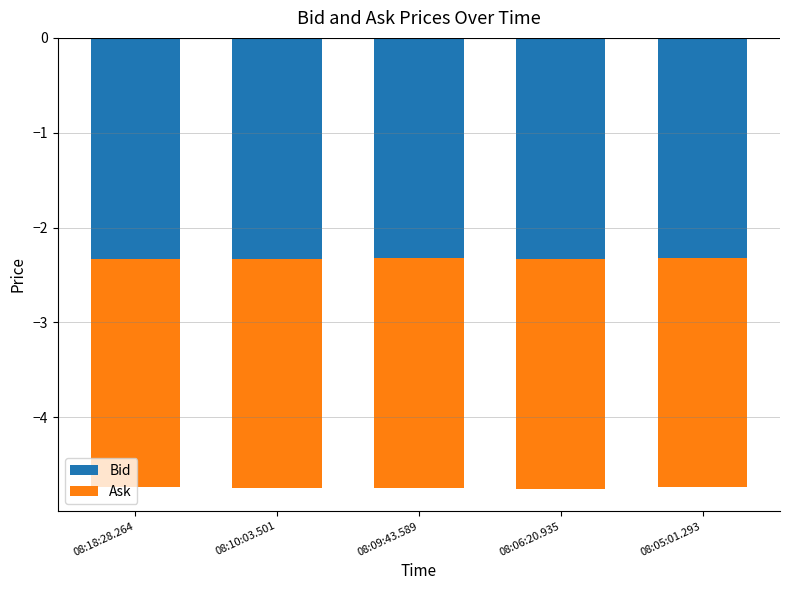

List the series in order of their peak value, lowest first.

Ask, Bid